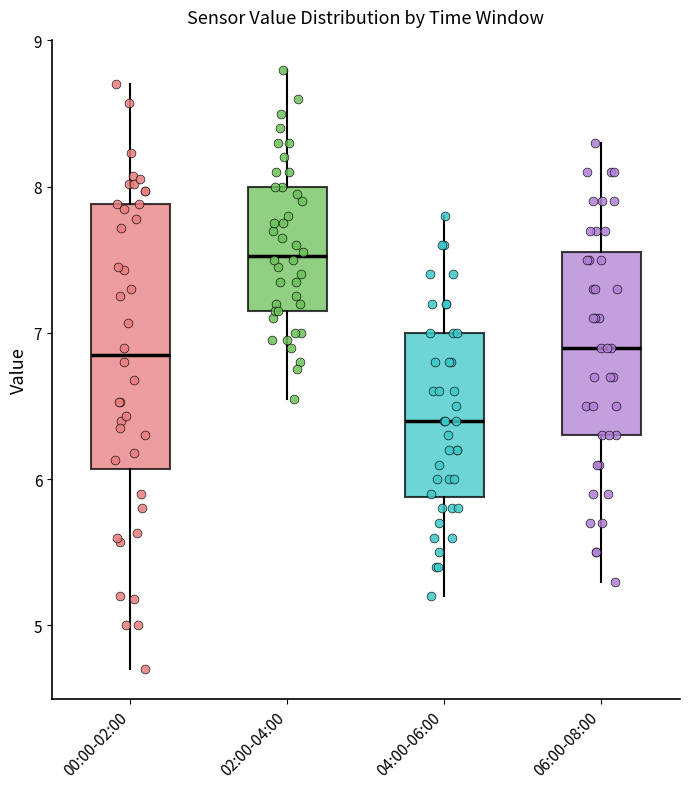

Reading left to right, read every box against the y-axis: the position of its median line, the range the box covers, and the ends of its whiskers. The values are not printed on the chart, so give them approximately, as read against the axis.

00:00-02:00: median 6.9, box 6.1 to 7.9, whiskers 4.7 to 8.7
02:00-04:00: median 7.5, box 7.2 to 8.0, whiskers 6.6 to 8.8
04:00-06:00: median 6.4, box 5.9 to 7.0, whiskers 5.2 to 7.8
06:00-08:00: median 6.9, box 6.3 to 7.6, whiskers 5.3 to 8.3